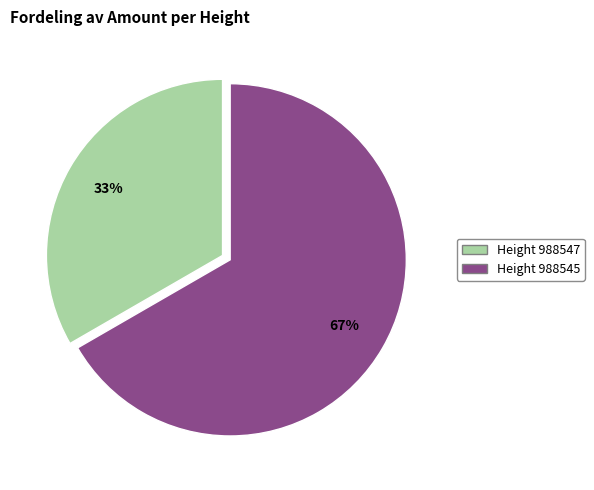

Is the sum of Height 988545 and Height 988547 greater than half?

Yes